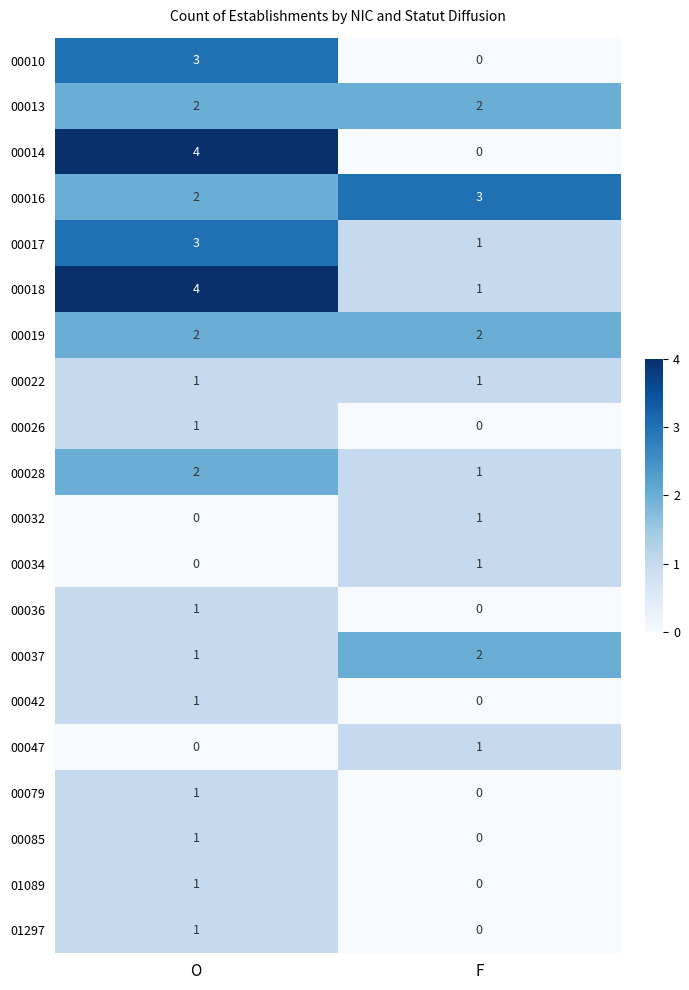

List the series in order of their peak value, highest first.

00014, 00018, 00010, 00016, 00017, 00013, 00019, 00028, 00037, 00022, 00026, 00032, 00034, 00036, 00042, 00047, 00079, 00085, 01089, 01297